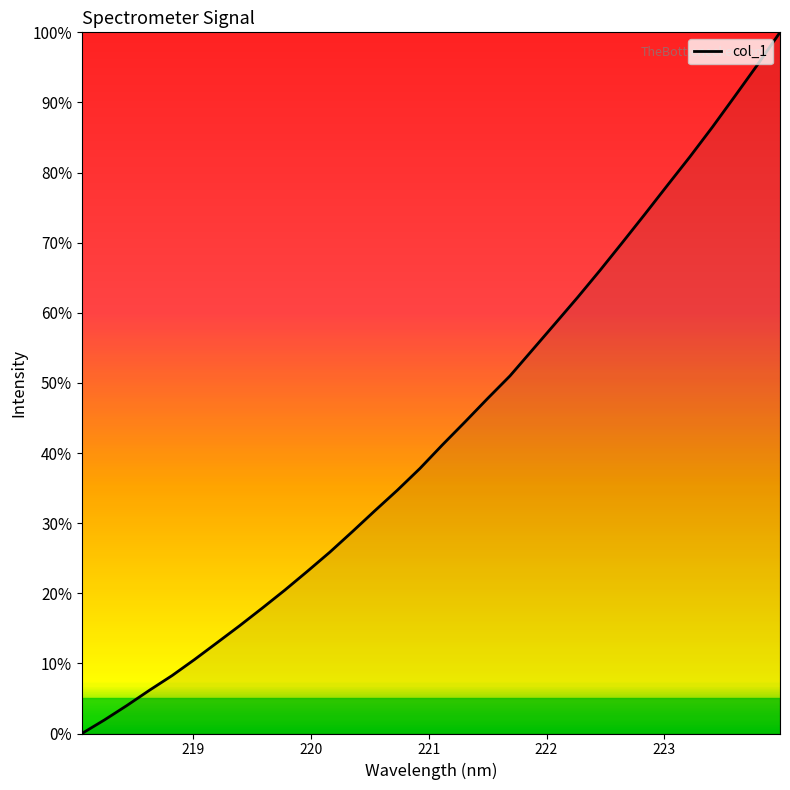

Is this an area chart (filled region under the line)?

No